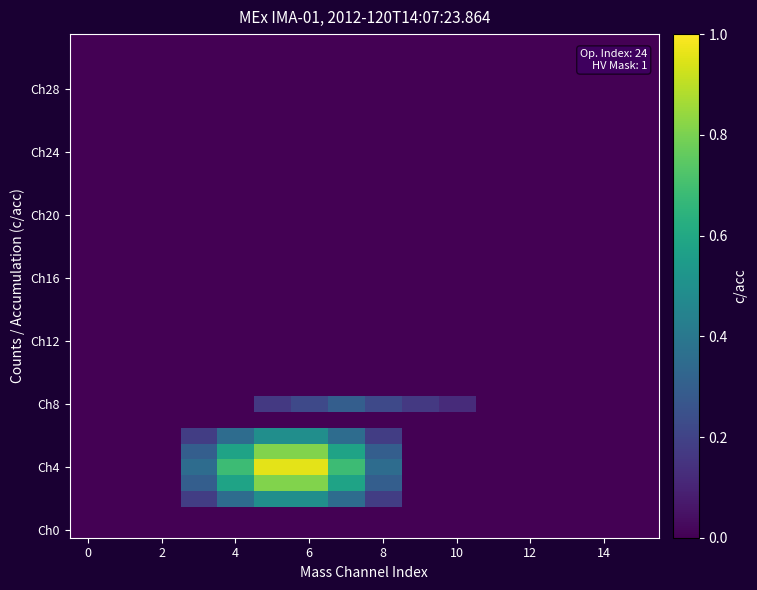

At how many categories does at least one series exceed 0?

8